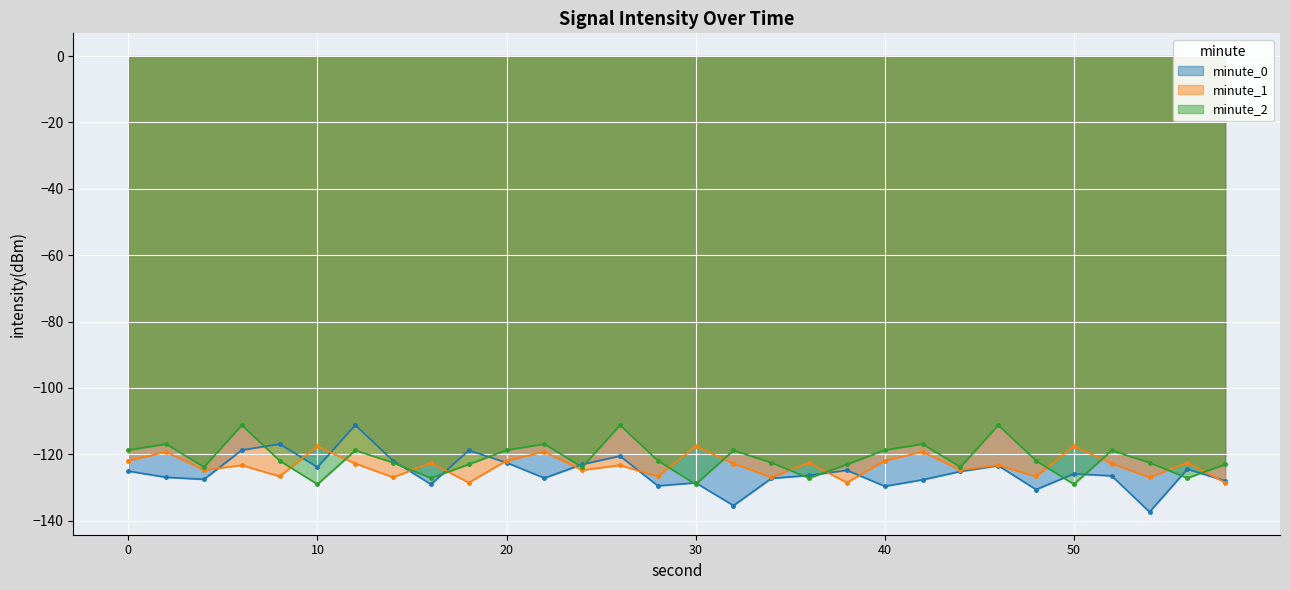

What is the maximum value shown in the chart?

-111.2